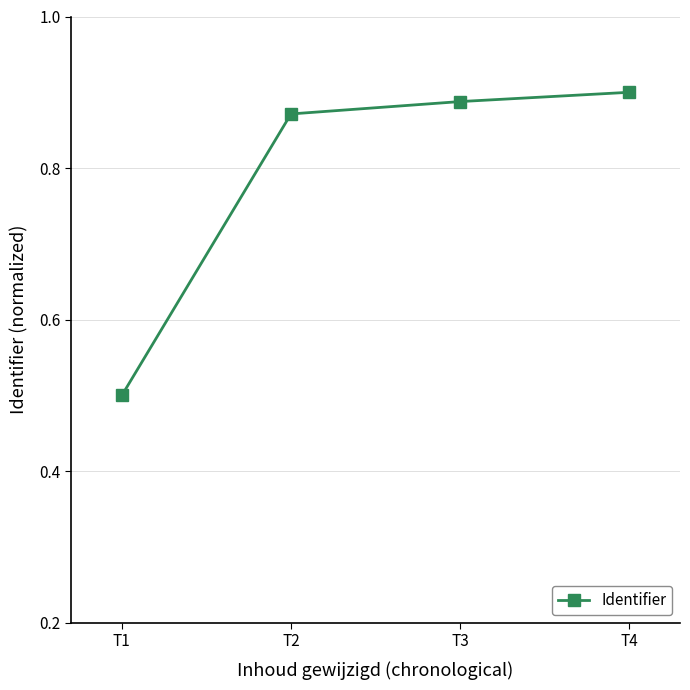

Where is the data nearest to the value 0?

T1